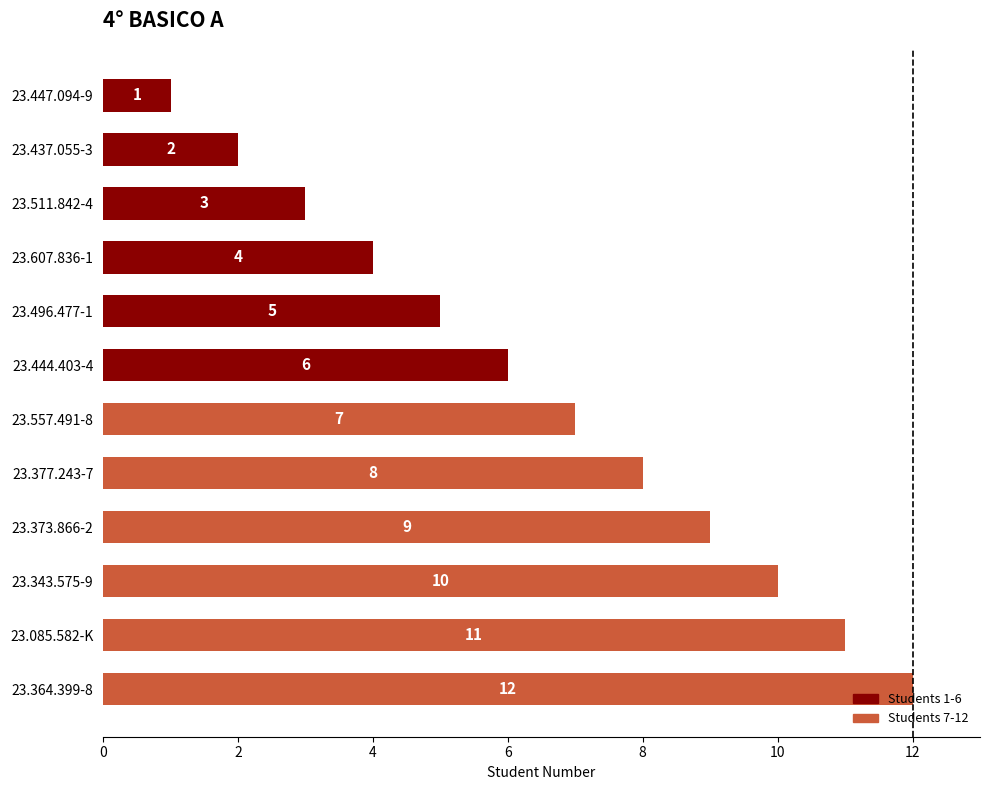

True or false: the data shows 11 at 23.085.582-K.

True